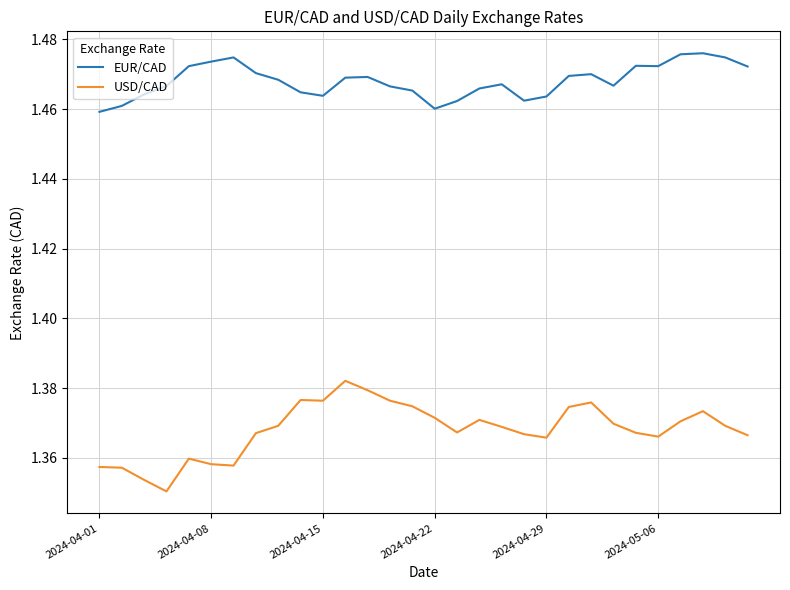

Rank the series by their average value, from lowest to highest.

USD/CAD, EUR/CAD